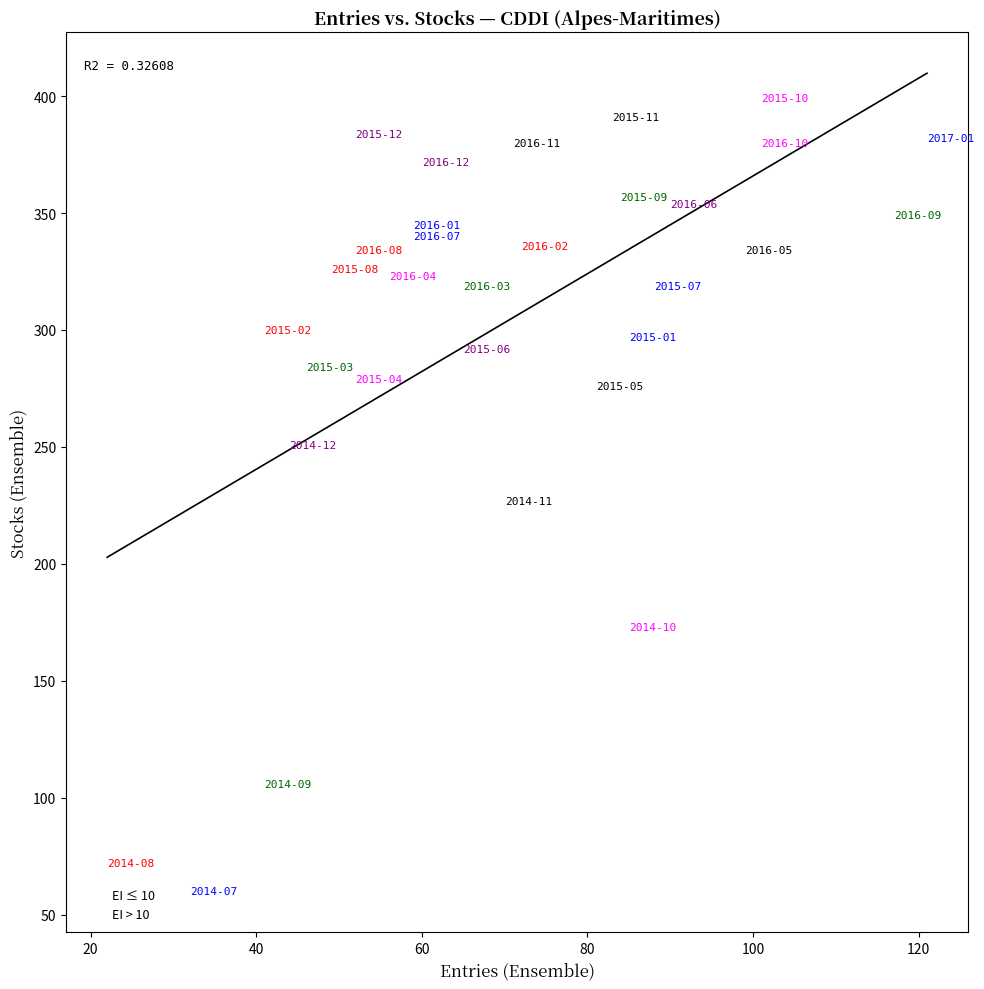

Which series has the widest spread of Y values?

EI ≤ 10